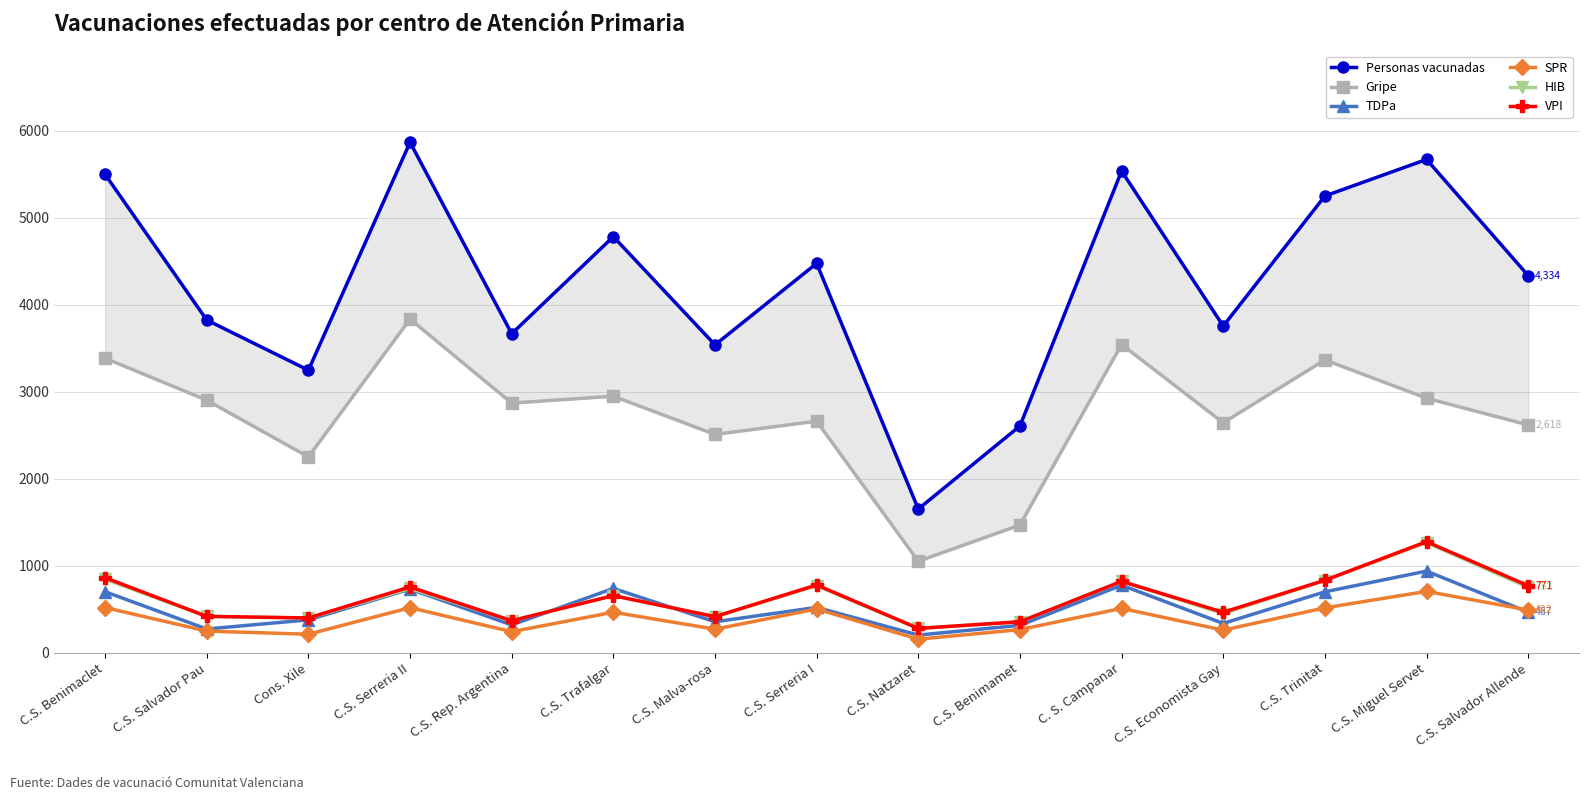

The SPR series shows 272 at C.S. Malva-rosa. True or false?

True